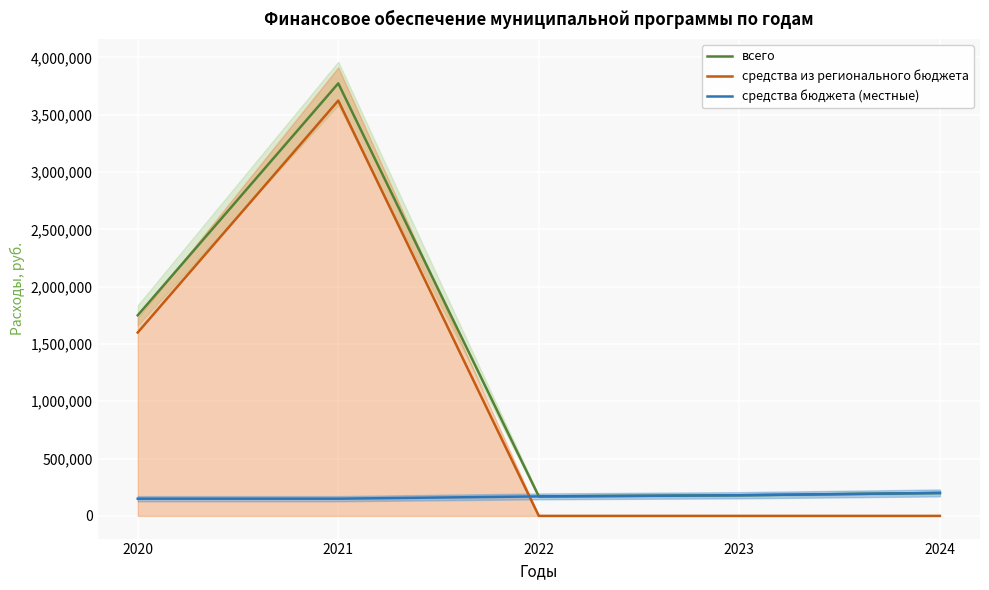

Which has a higher value, 2024 or 2021?

2021